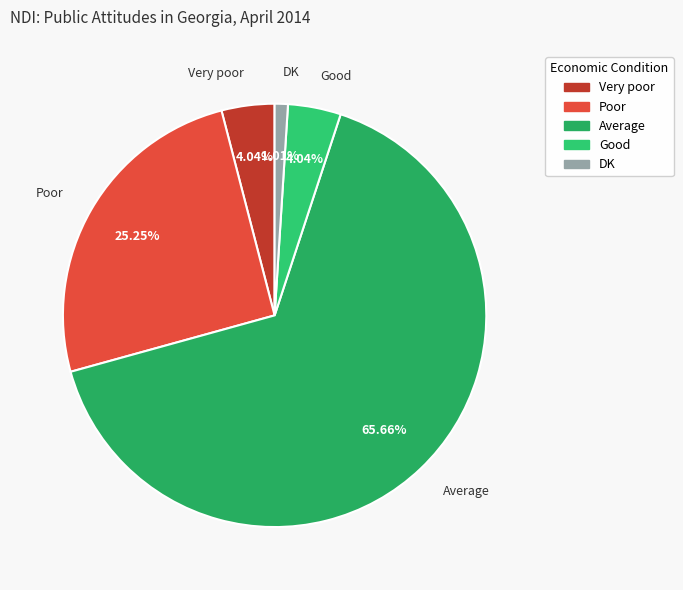

To the nearest percent, what is the difference between the largest and smallest slice percentages?

65%